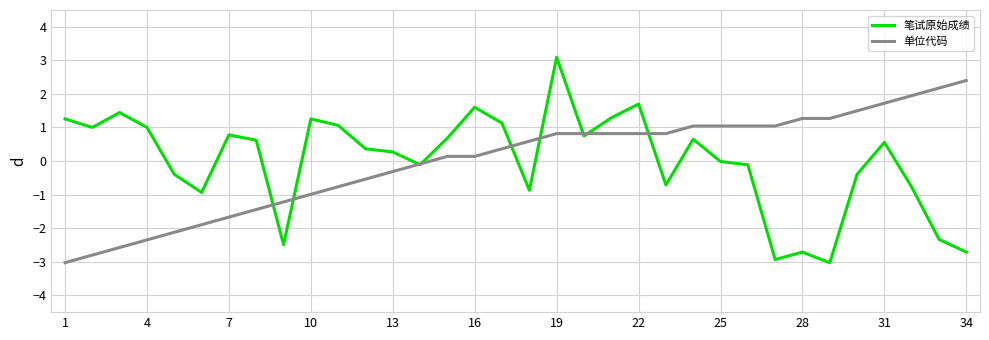

What is the lowest value of the 笔试原始成绩 series?

-3.0